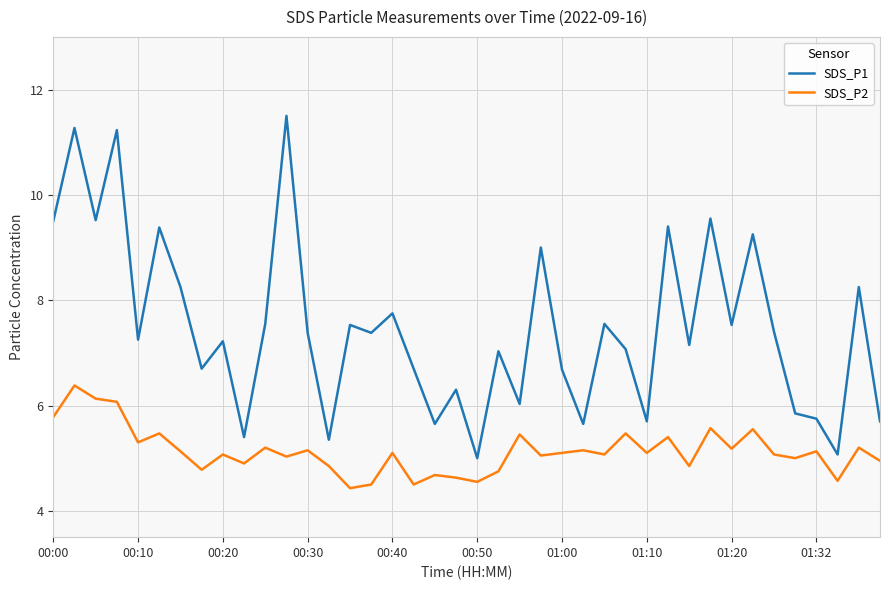

Which series has the largest range (max minus min)?

SDS_P1